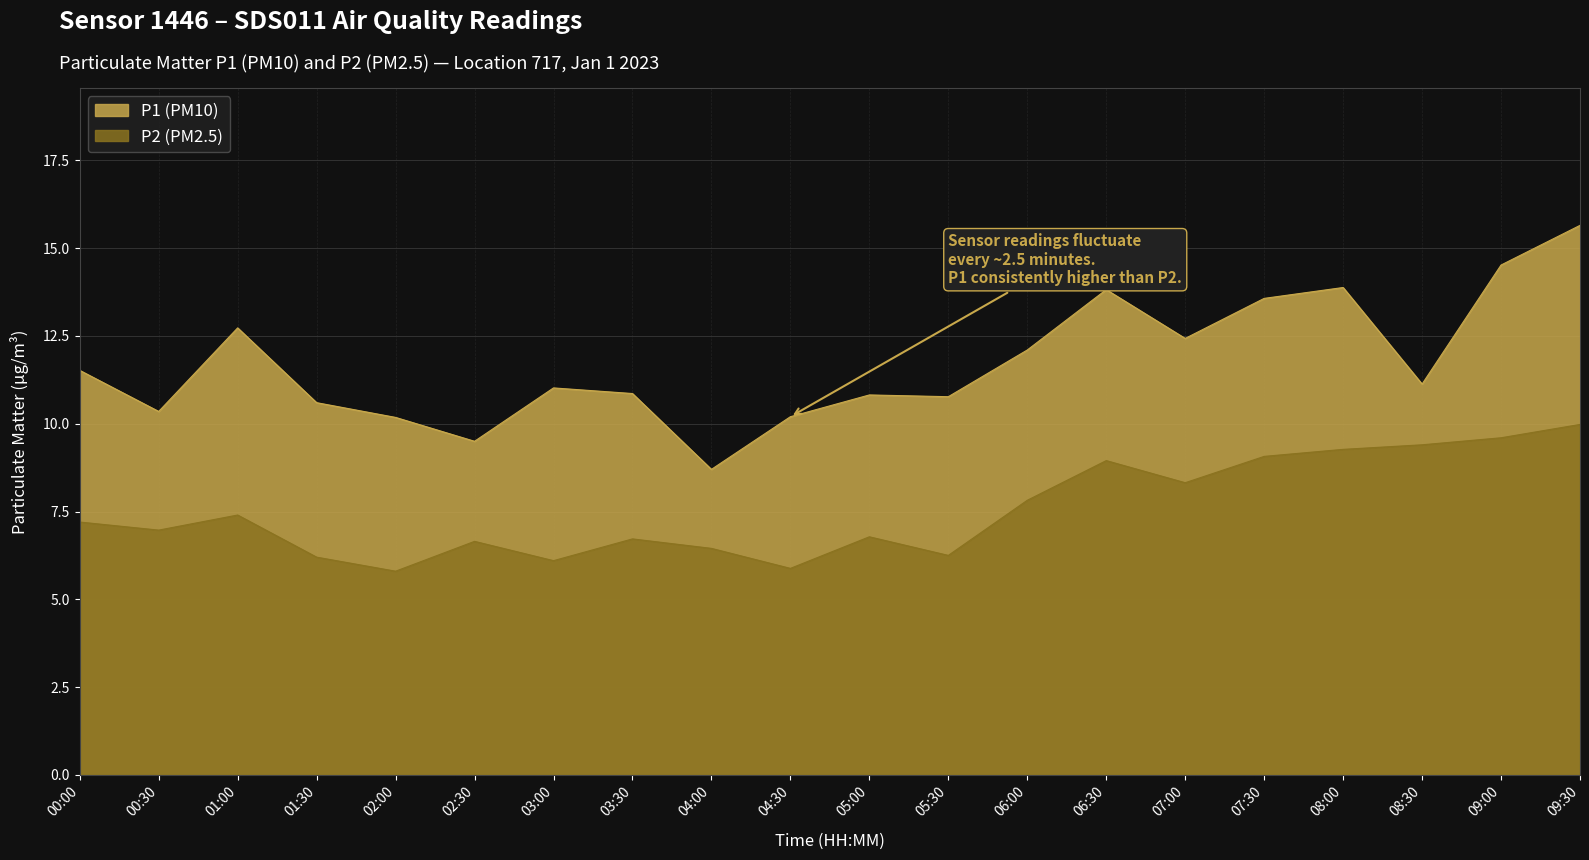

What is the sum of the P1 values at 08:30 and 06:00?

23.2